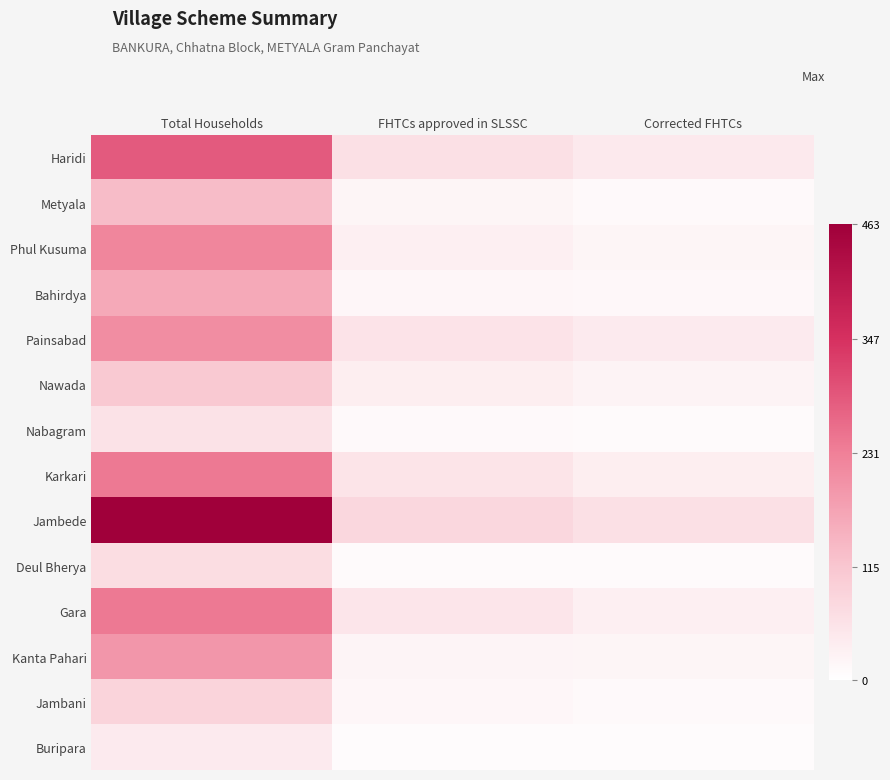

How many series are shown in this chart?

14